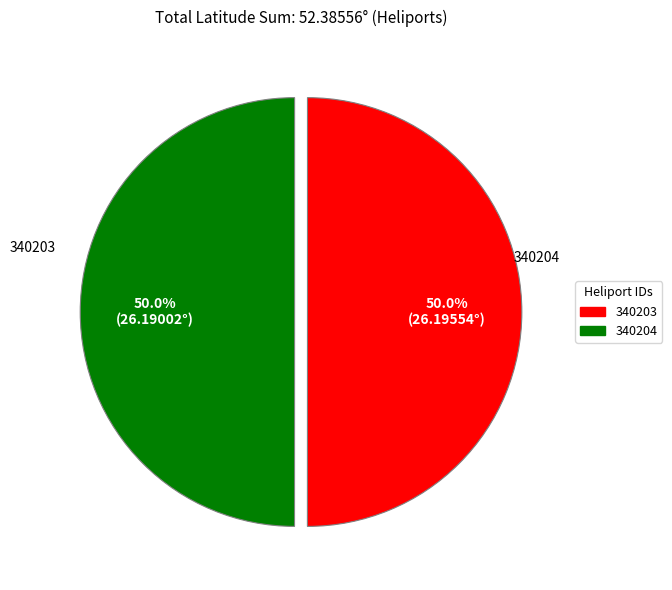

To the nearest percent, what percentage of the pie is 340204?

50%